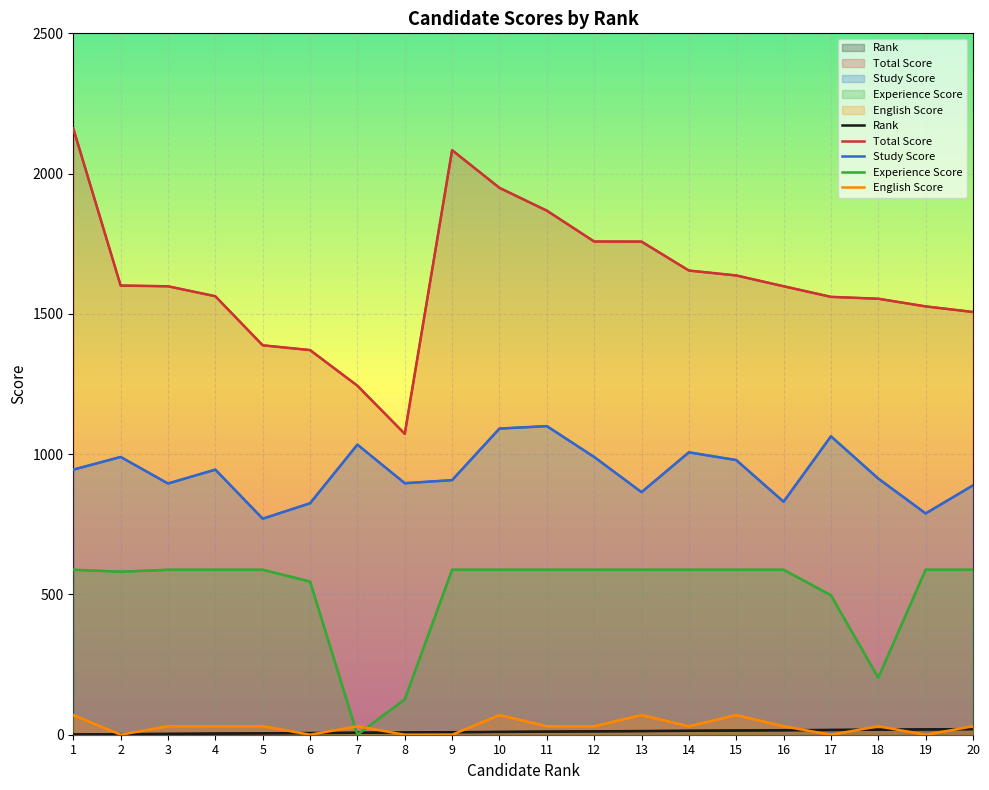

What is the value of the Rank point at the 1st from the left?

1.0